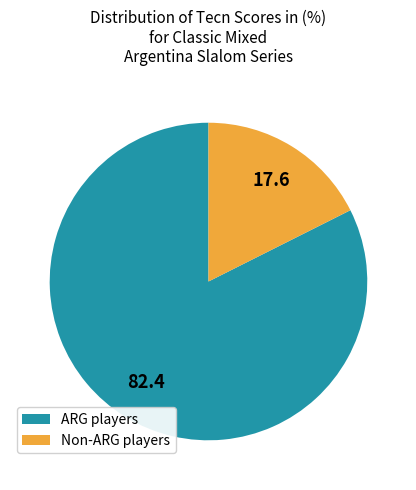

What is the smallest slice in the pie chart?

Non-ARG players